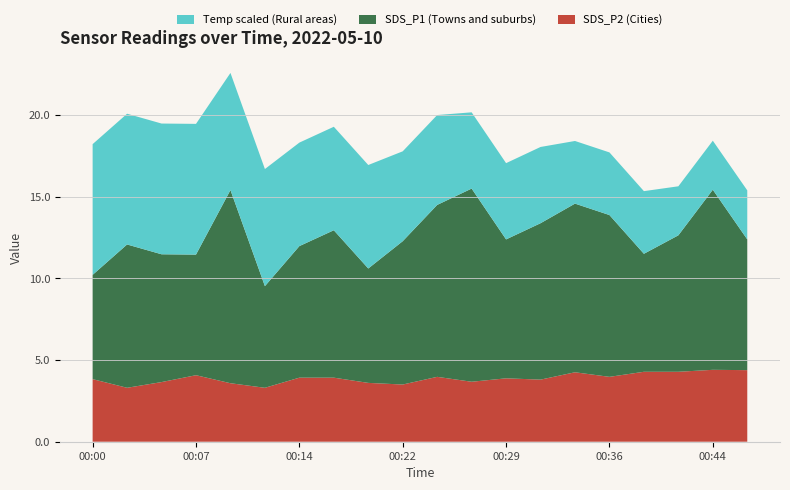

What is the total value across all series at 00:07?

19.4